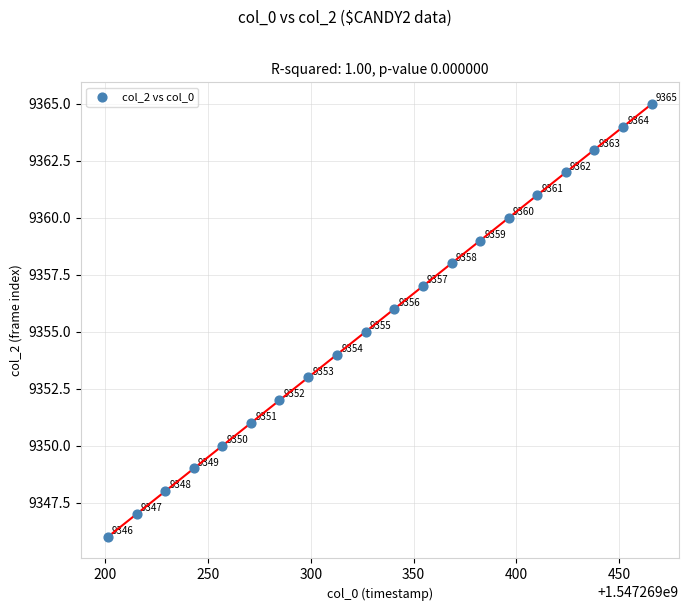

What Y value in the scatter plot is closest to 9355?

9355